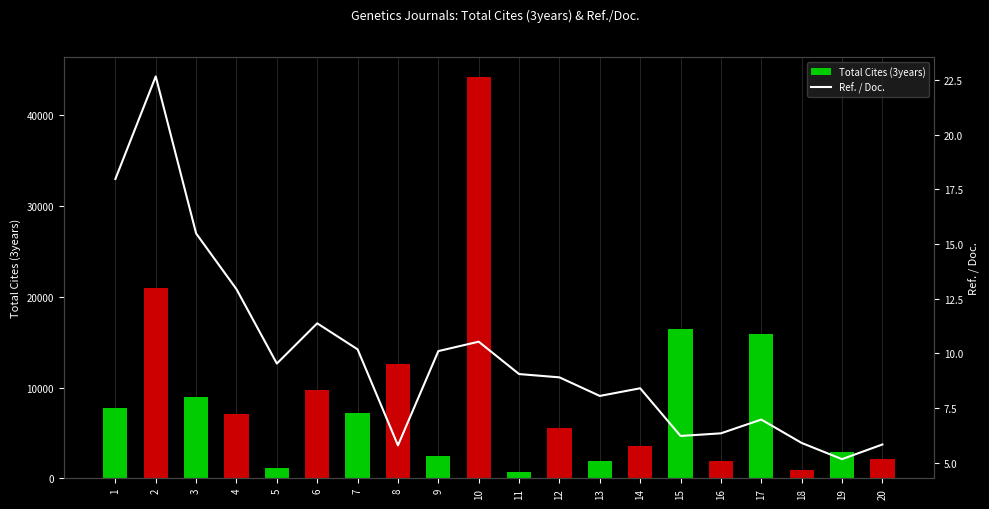

Is it true that Total Cites (3years) equals 44189.0 at 10?

True